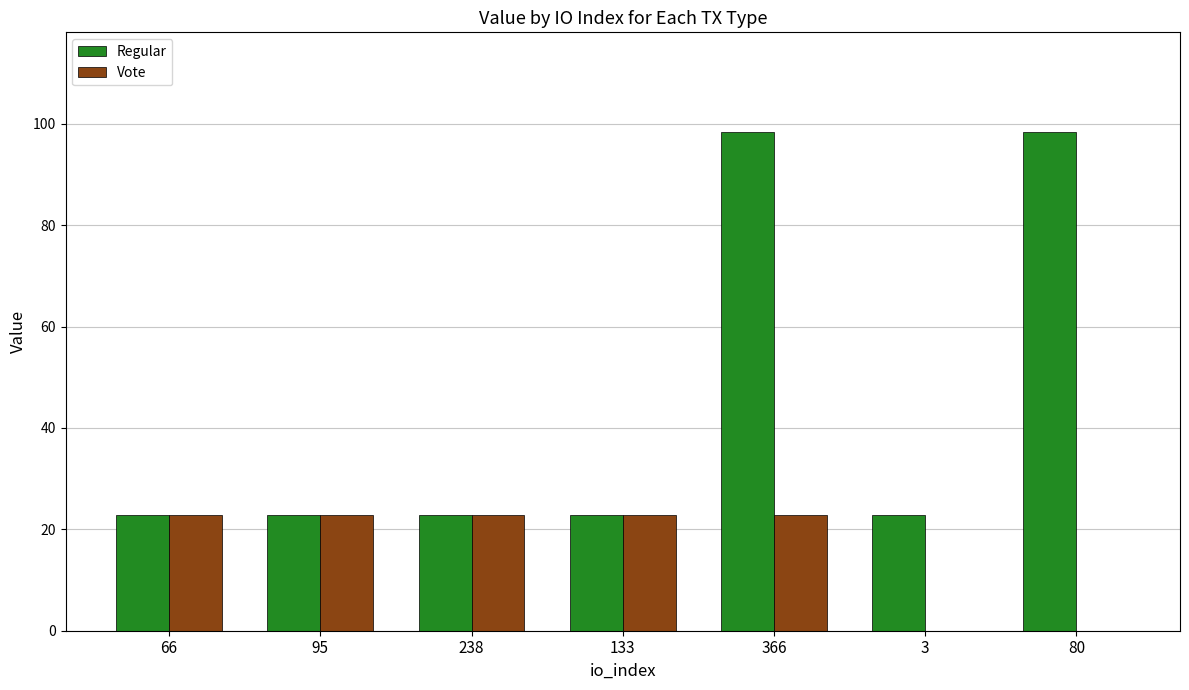

What is the sum of the Regular values at 133 and 3?

45.8